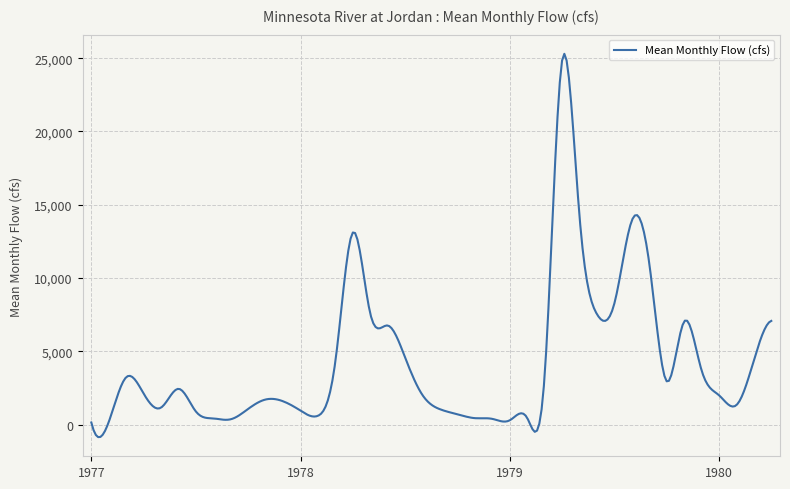

What is the maximum value shown in the chart?

25298.9